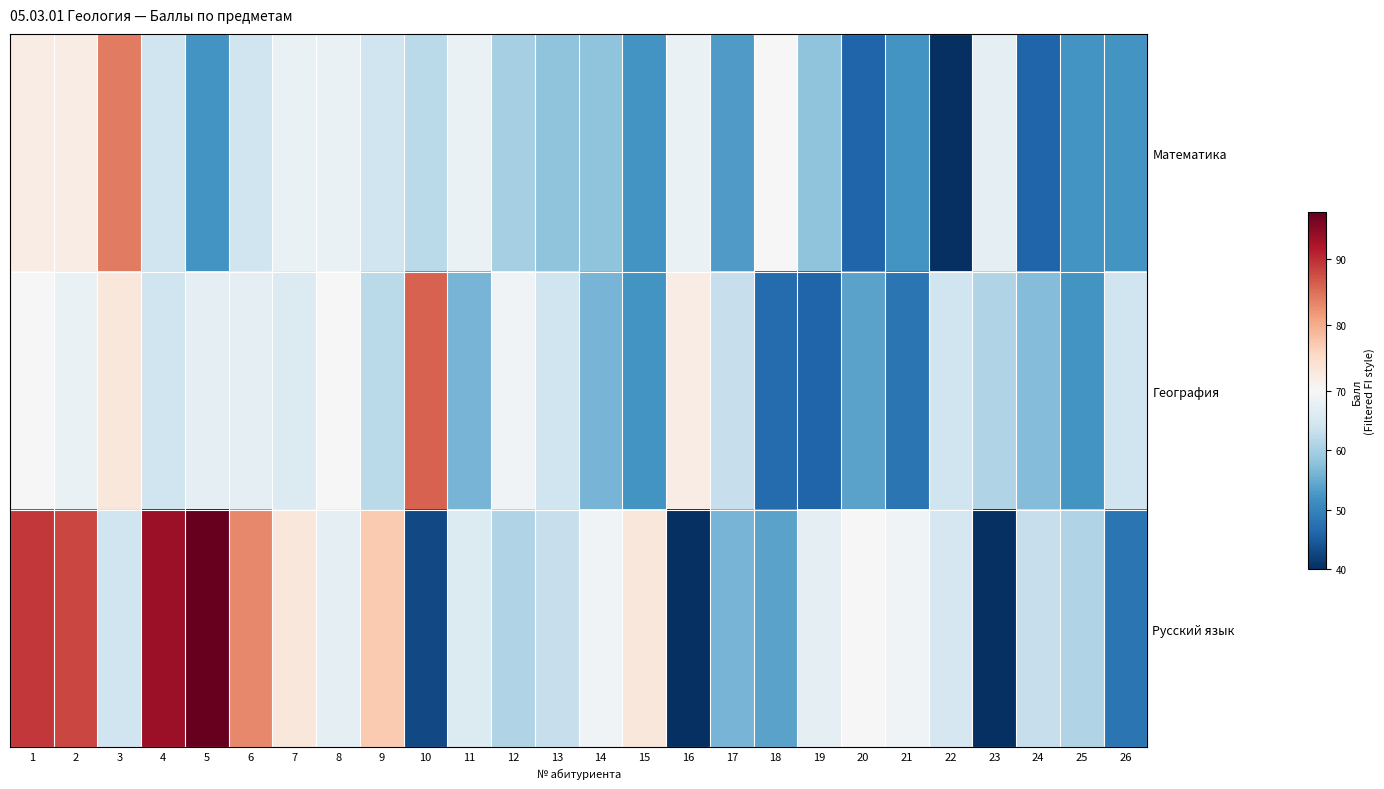

Which series has the largest total across all categories?

Русский язык